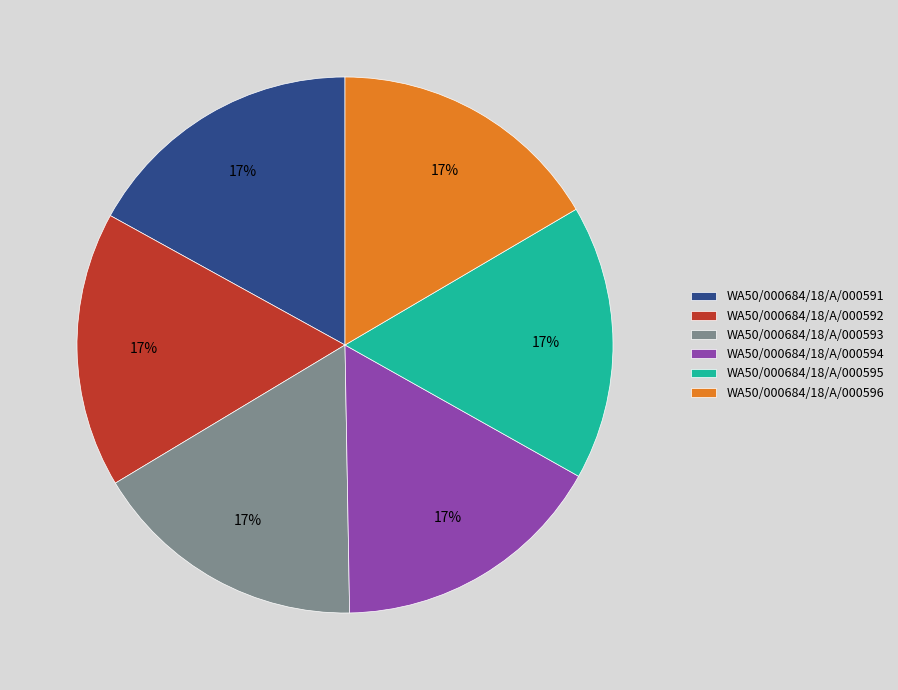

Count the number of slices in the pie.

6